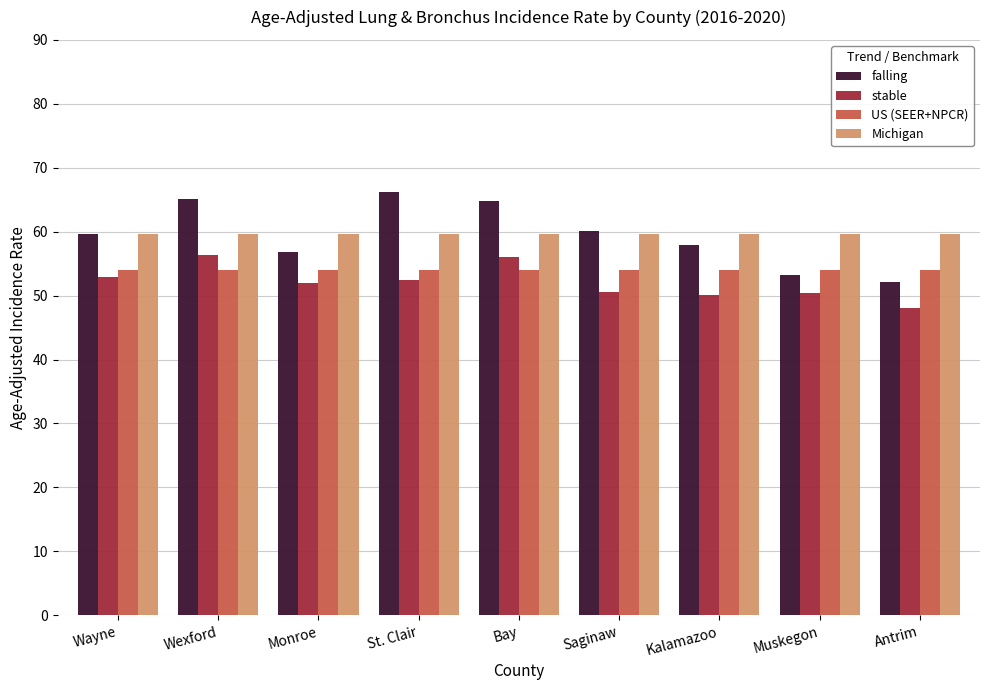

What is the greatest value displayed?

66.2